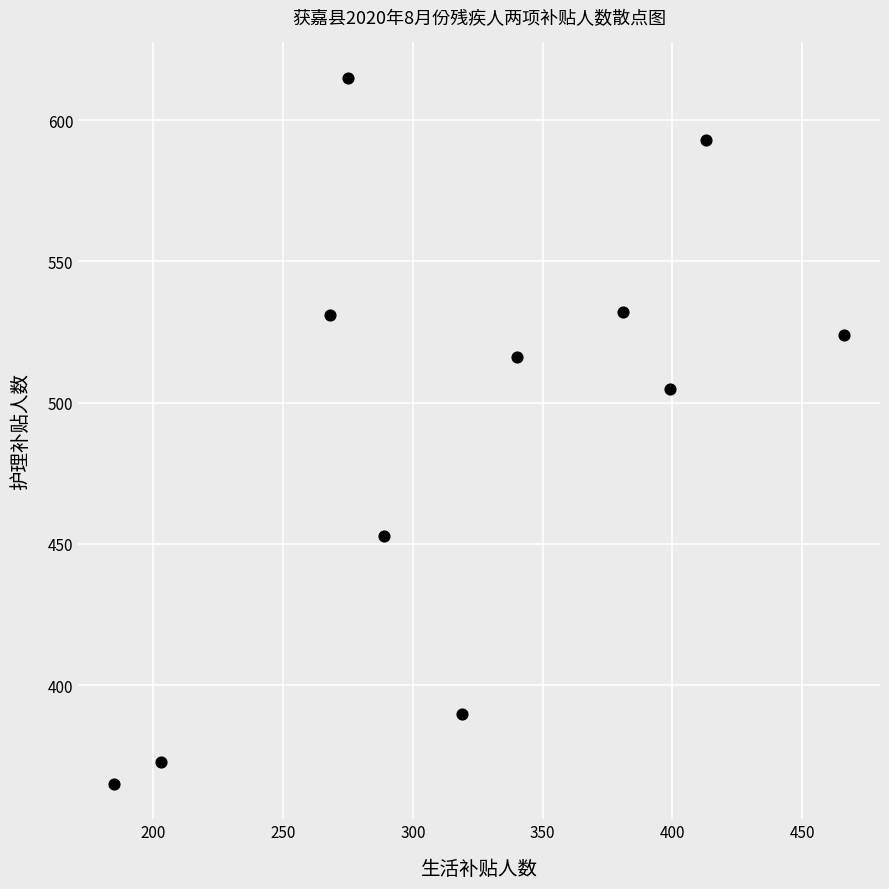

What Y value in the scatter plot is closest to 490?

505